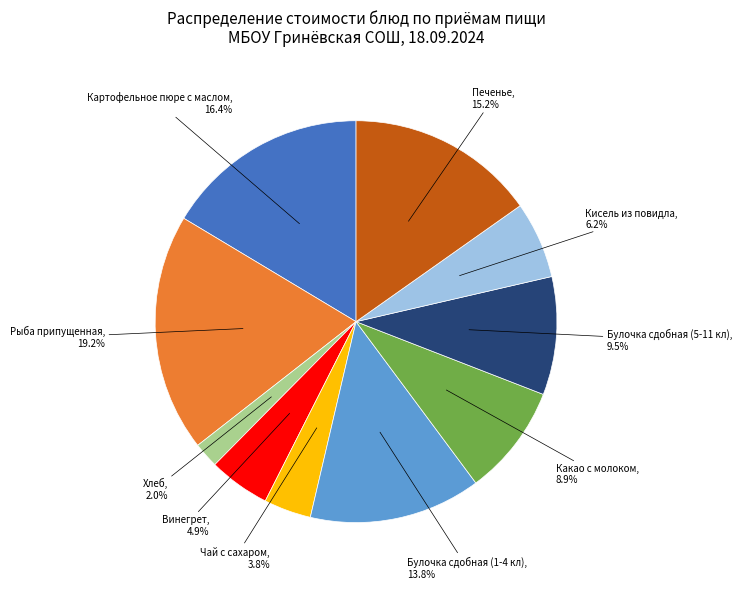

Does any single category account for the majority?

No